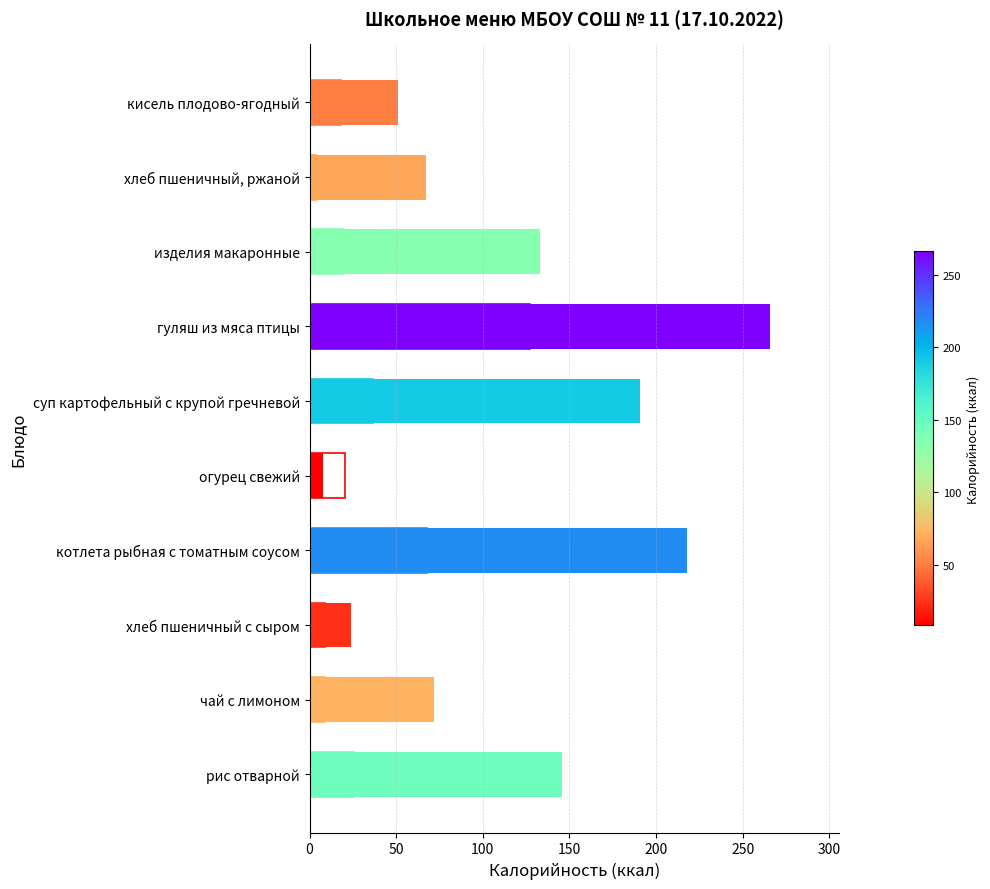

How many bars are there in total?

20